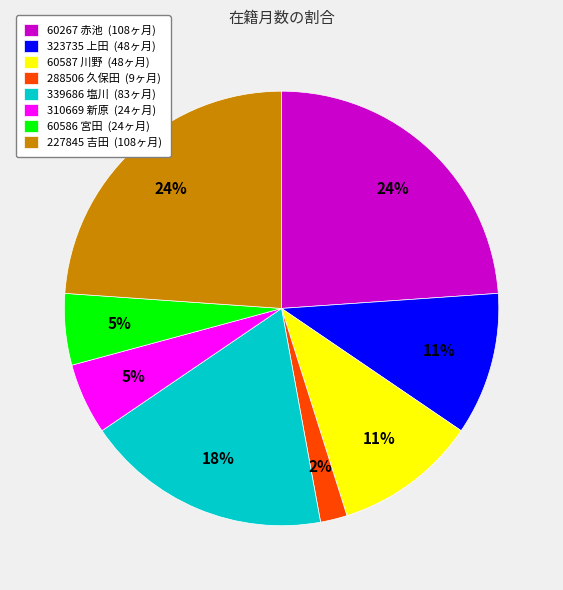

What percentage is the 60267 赤池 slice, to the nearest percent?

24%